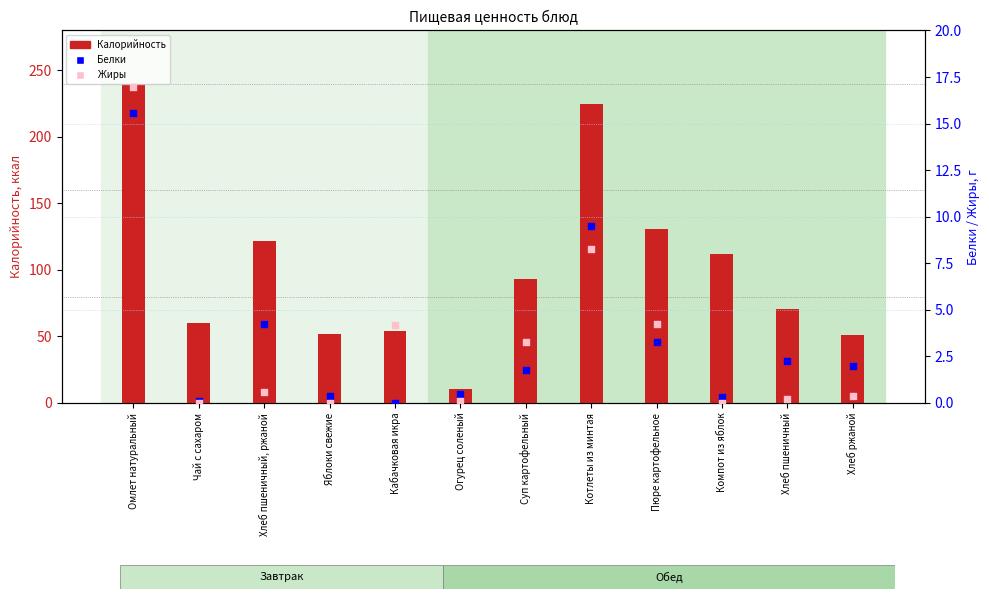

What are all the series names shown in the legend?

Калорийность, Белки, Жиры